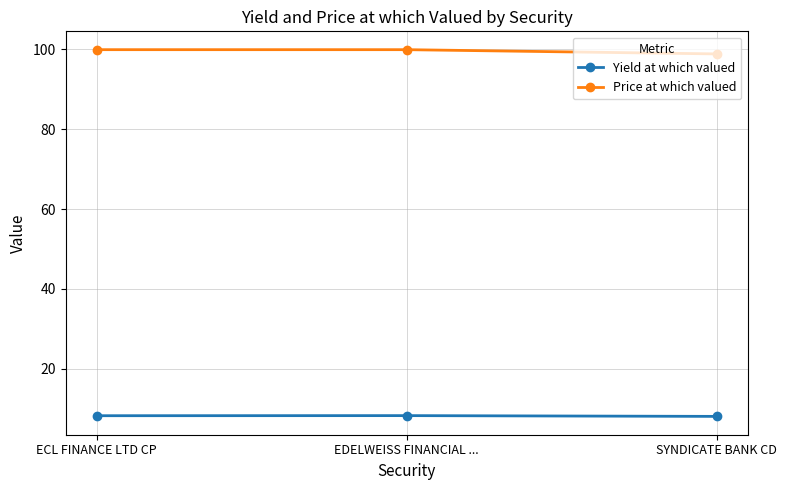

Count the Price at which valued values in the range 98 to 99.

1